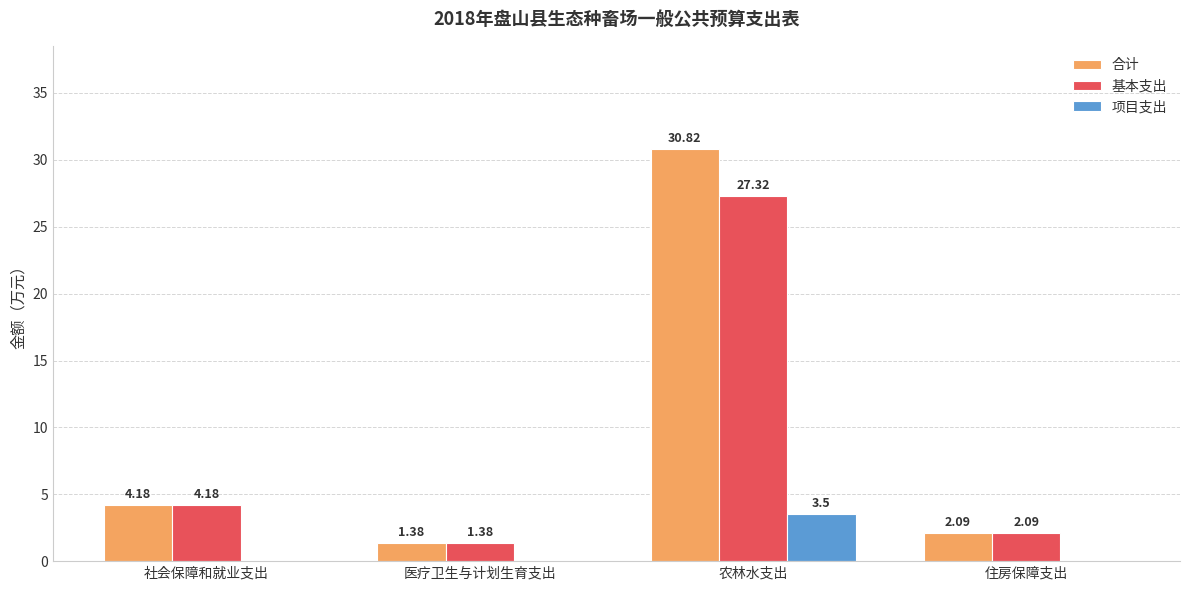

At which label is 基本支出 closest to 14?

社会保障和就业支出